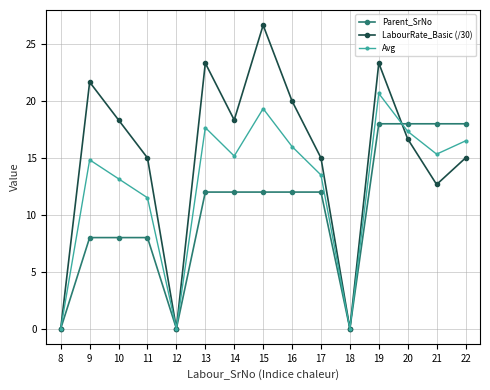

Is it true that Parent_SrNo equals 7.8 at 12?

False